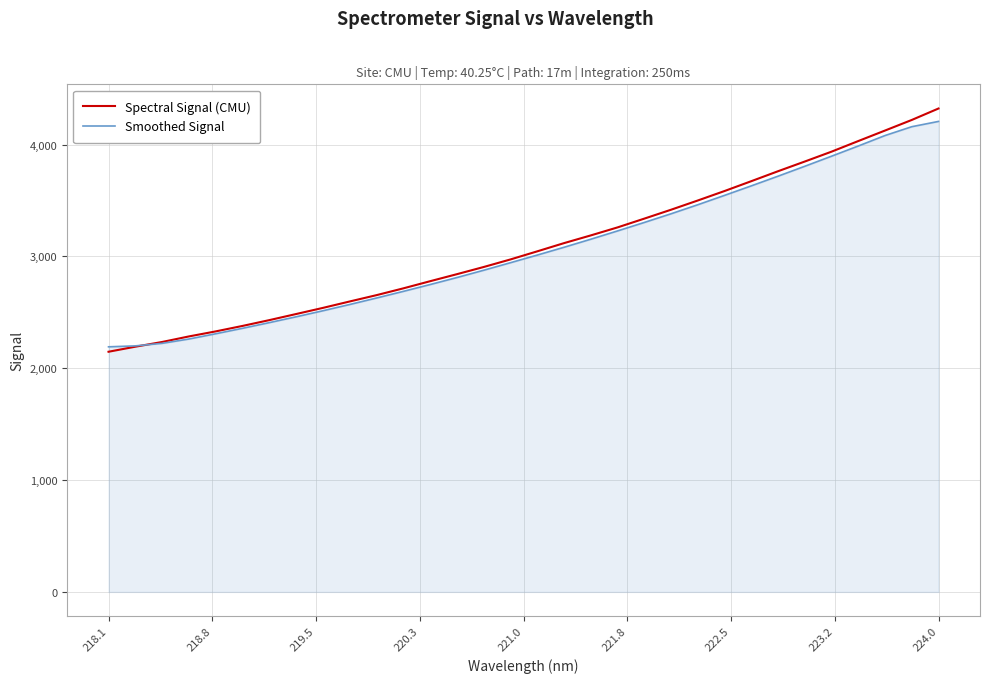

What is the maximum value for Spectral Signal (CMU)?

4323.1